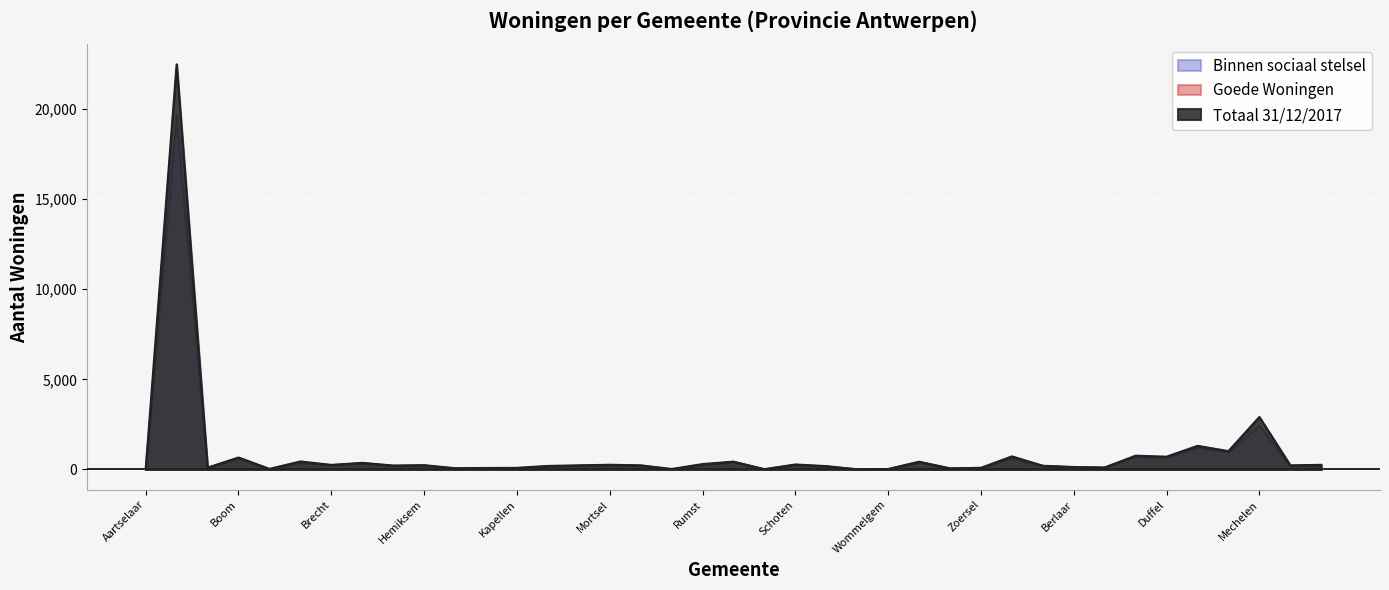

True or false: Goede Woningen and Binnen sociaal stelsel intersect in this chart.

False